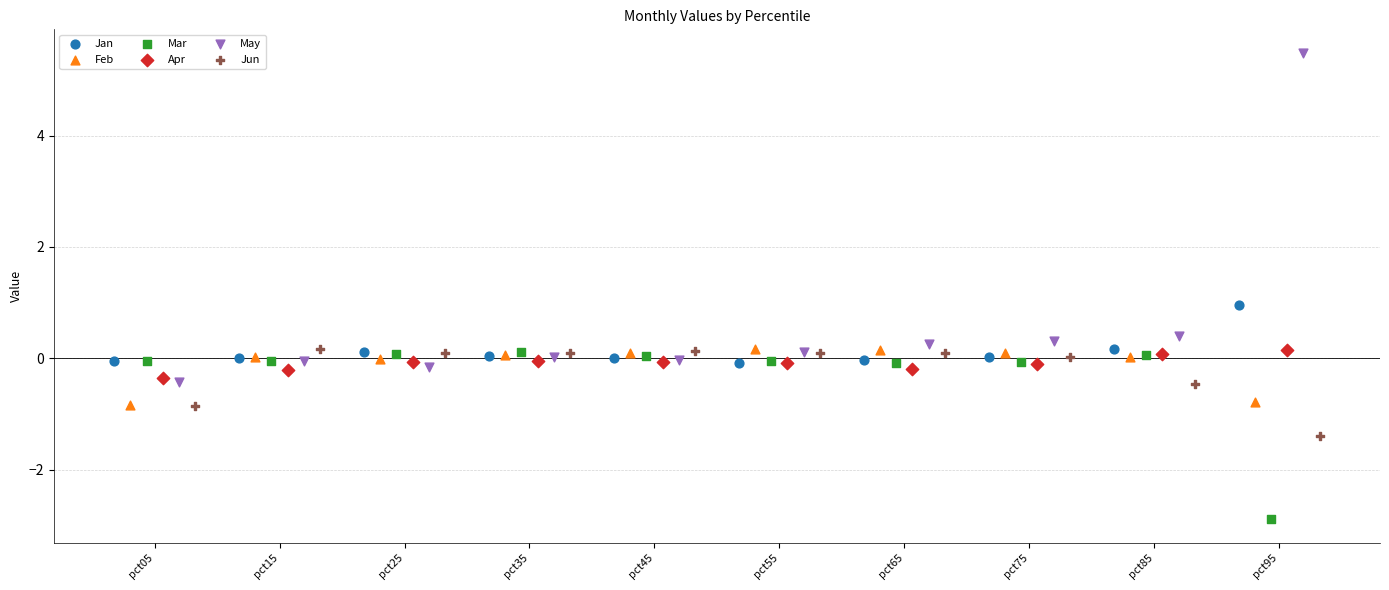

Which series contains the lowest Y value?

Mar